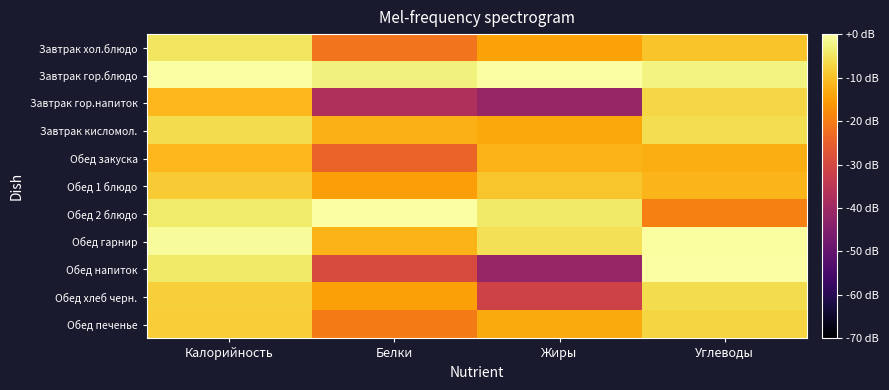

Reading right to left, list all the values displayed in this chart.

Завтрак хол.блюдо: Углеводы=-9.6	Жиры=-14.3	Белки=-21.6	Калорийность=-4.8
Завтрак гор.блюдо: Углеводы=-2.5	Жиры=0.0	Белки=-2.7	Калорийность=0.0
Завтрак гор.напиток: Углеводы=-7.1	Жиры=-41.5	Белки=-37.1	Калорийность=-11.4
Завтрак кисломол.: Углеводы=-5.9	Жиры=-13.6	Белки=-12.3	Калорийность=-6.2
Обед закуска: Углеводы=-12.8	Жиры=-12.0	Белки=-24.1	Калорийность=-11.4
Обед 1 блюдо: Углеводы=-11.6	Жиры=-9.5	Белки=-14.9	Калорийность=-8.6
Обед 2 блюдо: Углеводы=-19.5	Жиры=-4.3	Белки=0.0	Калорийность=-3.9
Обед гарнир: Углеводы=-0.3	Жиры=-5.6	Белки=-11.8	Калорийность=-1.1
Обед напиток: Углеводы=0.0	Жиры=-41.5	Белки=-29.2	Калорийность=-4.3
Обед хлеб черн.: Углеводы=-6.0	Жиры=-31.4	Белки=-14.5	Калорийность=-8.1
Обед печенье: Углеводы=-7.3	Жиры=-13.2	Белки=-20.2	Калорийность=-8.3